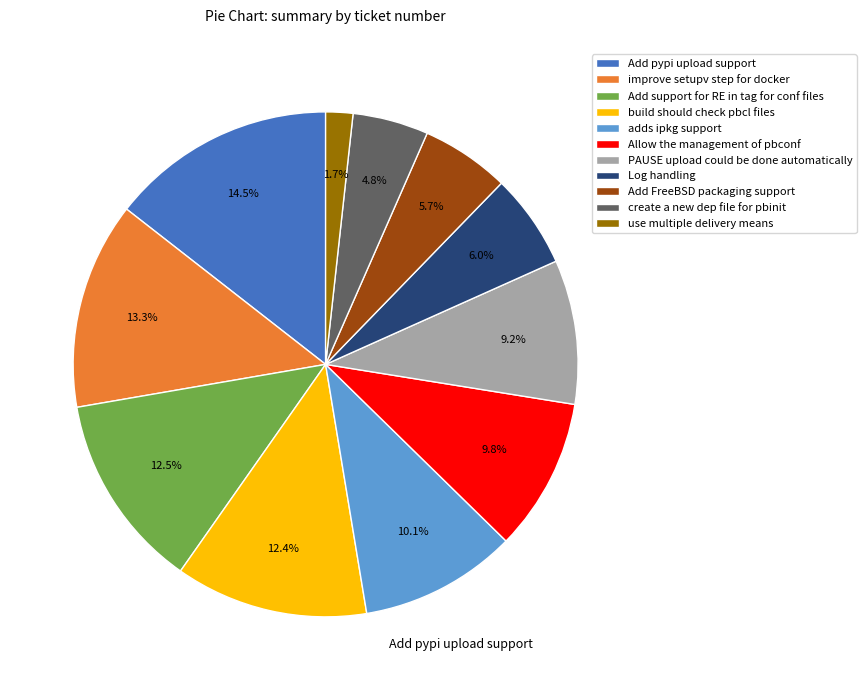

Count the number of slices in the pie.

11